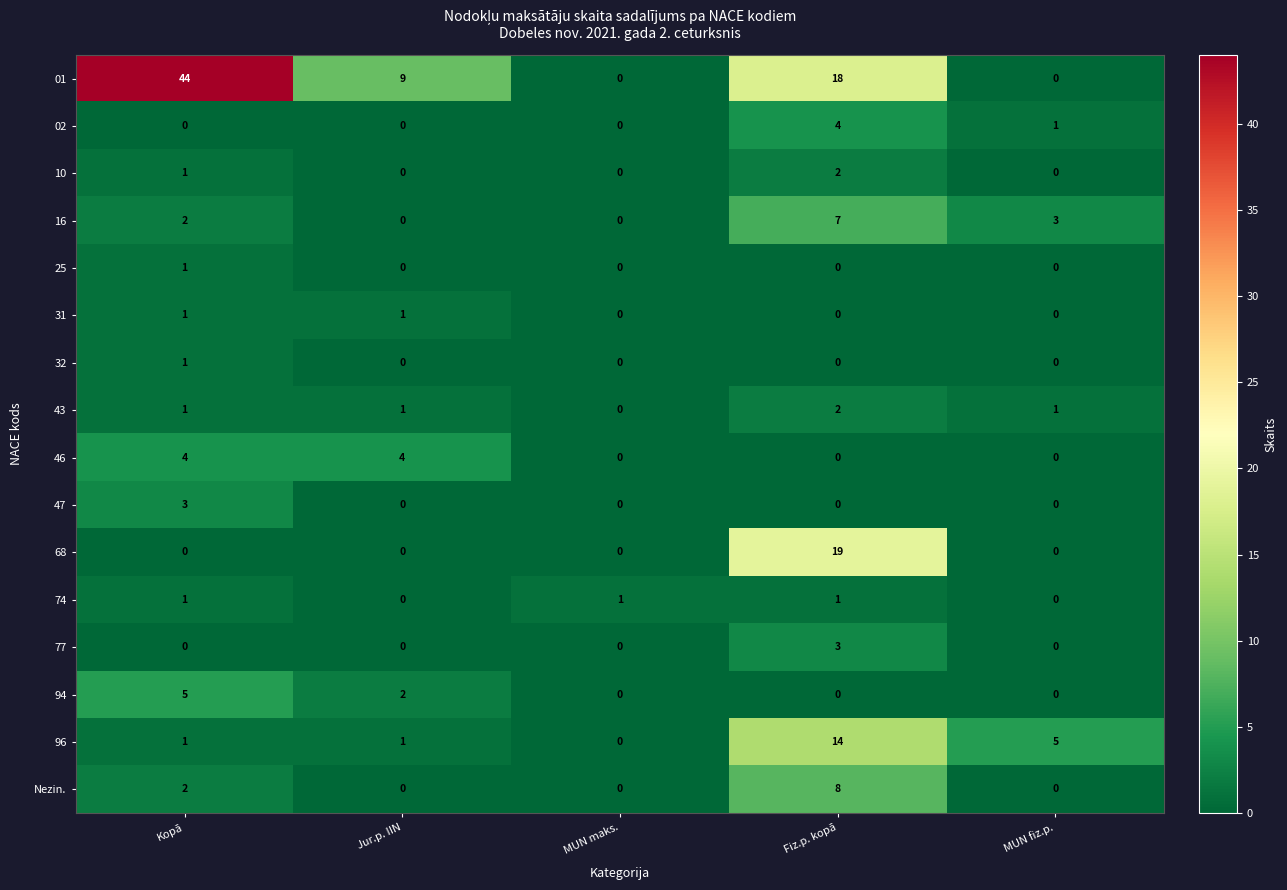

At which category is the sum across all series the highest?

Fiz.p. kopā